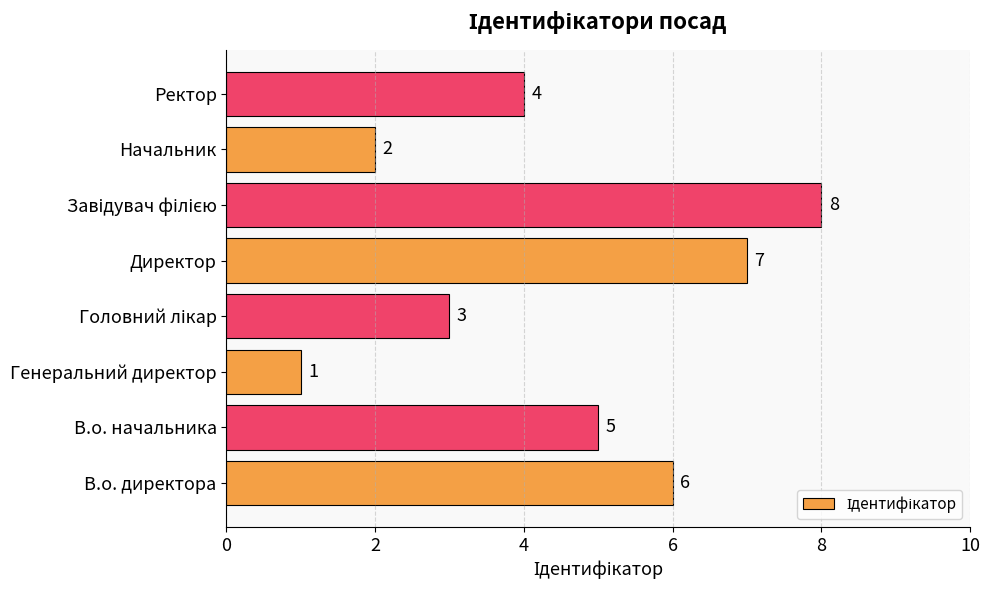

Are the bars grouped side by side (vs. stacked)?

No